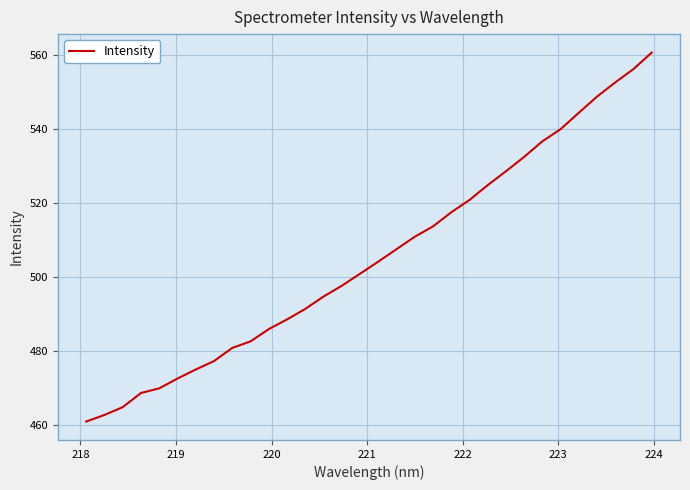

What is the difference between the maximum and minimum values?

99.7